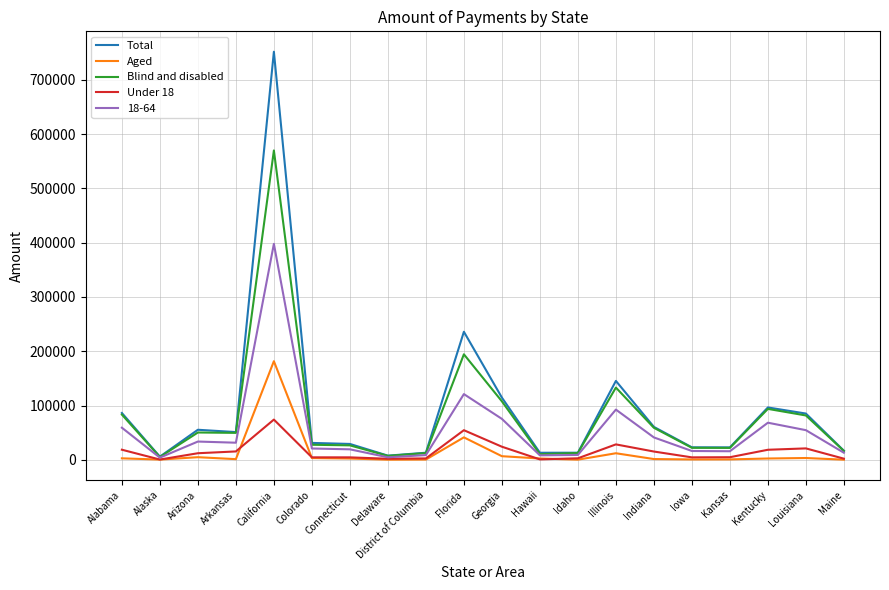

Which series has the largest total across all categories?

Total